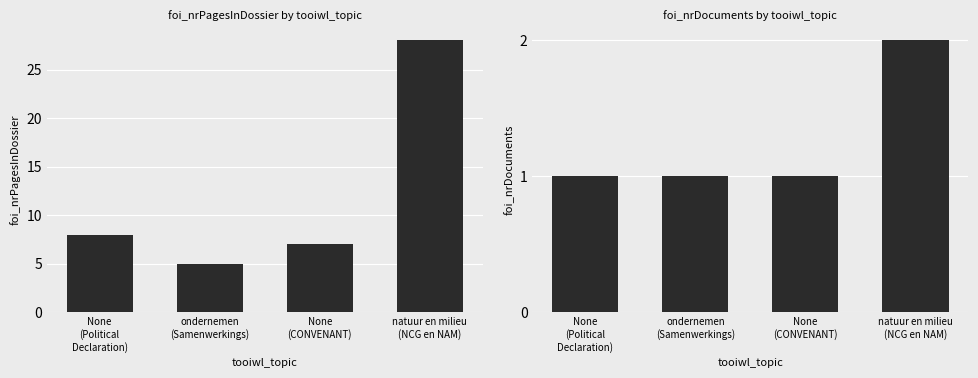

Is it true that foi_nrPagesInDossier equals 7 at ondernemen
(Samenwerkings)?

False